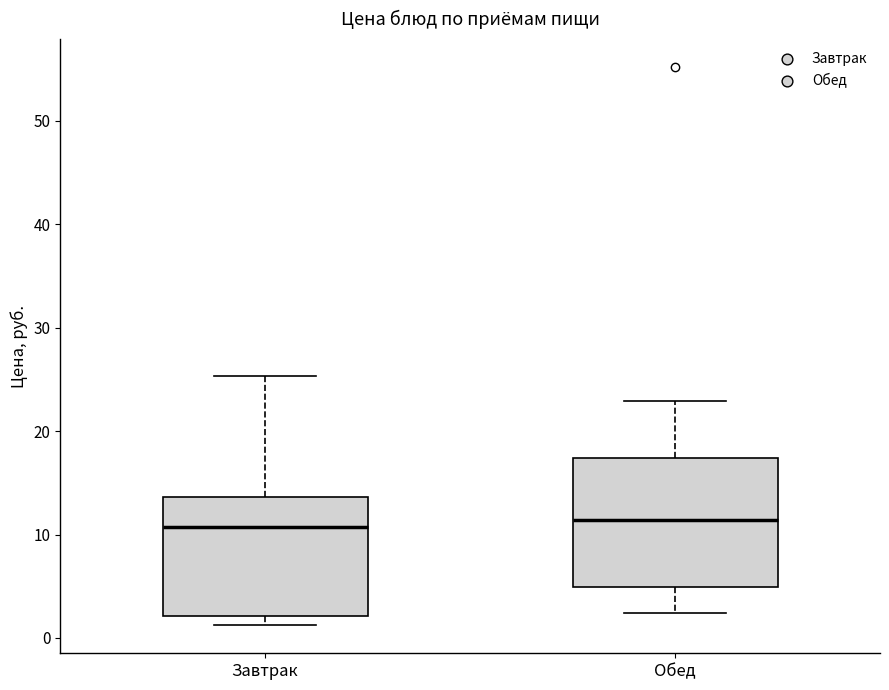

Where is the upper edge of the box for Обед on the y-axis? The values are not printed on the chart, so give them approximately, as read against the axis.

17